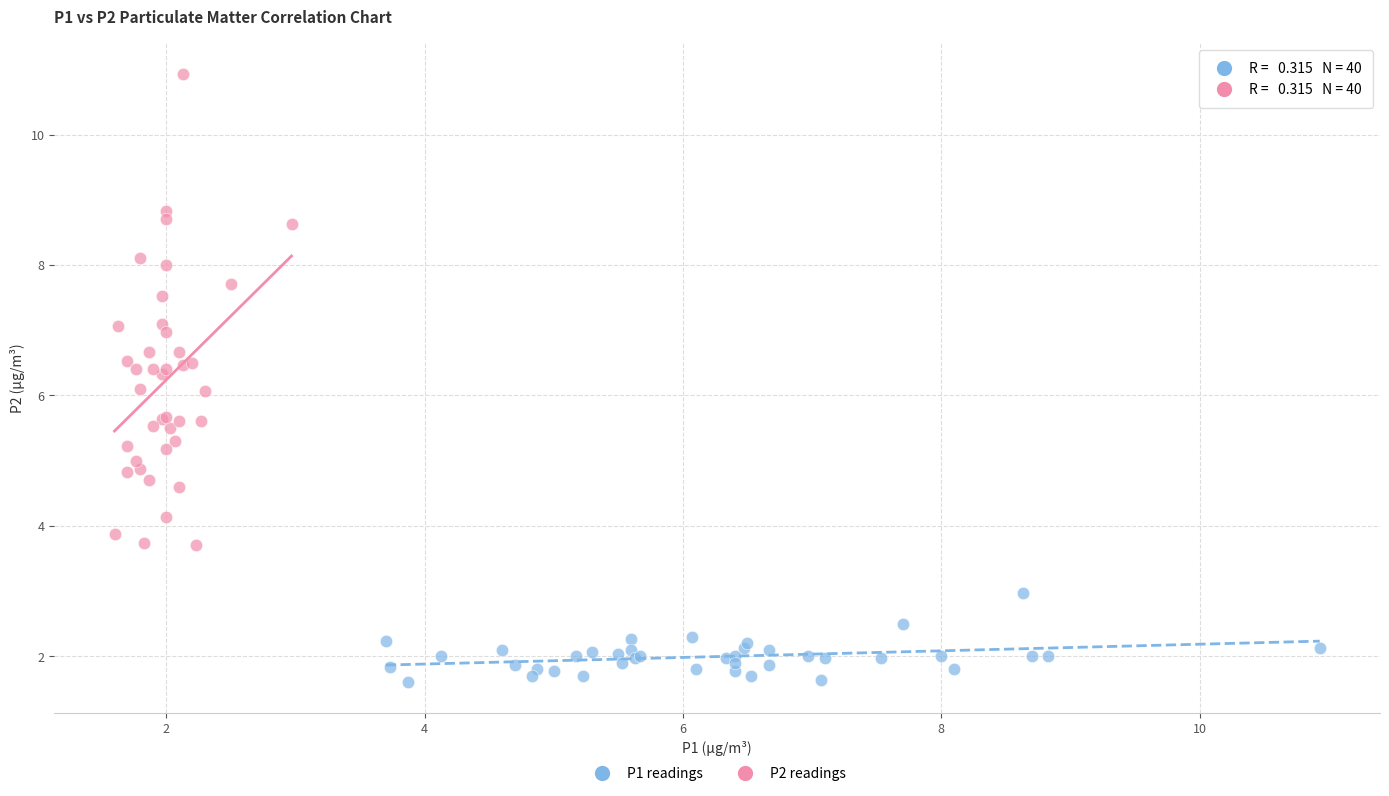

Which series contains the lowest Y value?

P1 readings